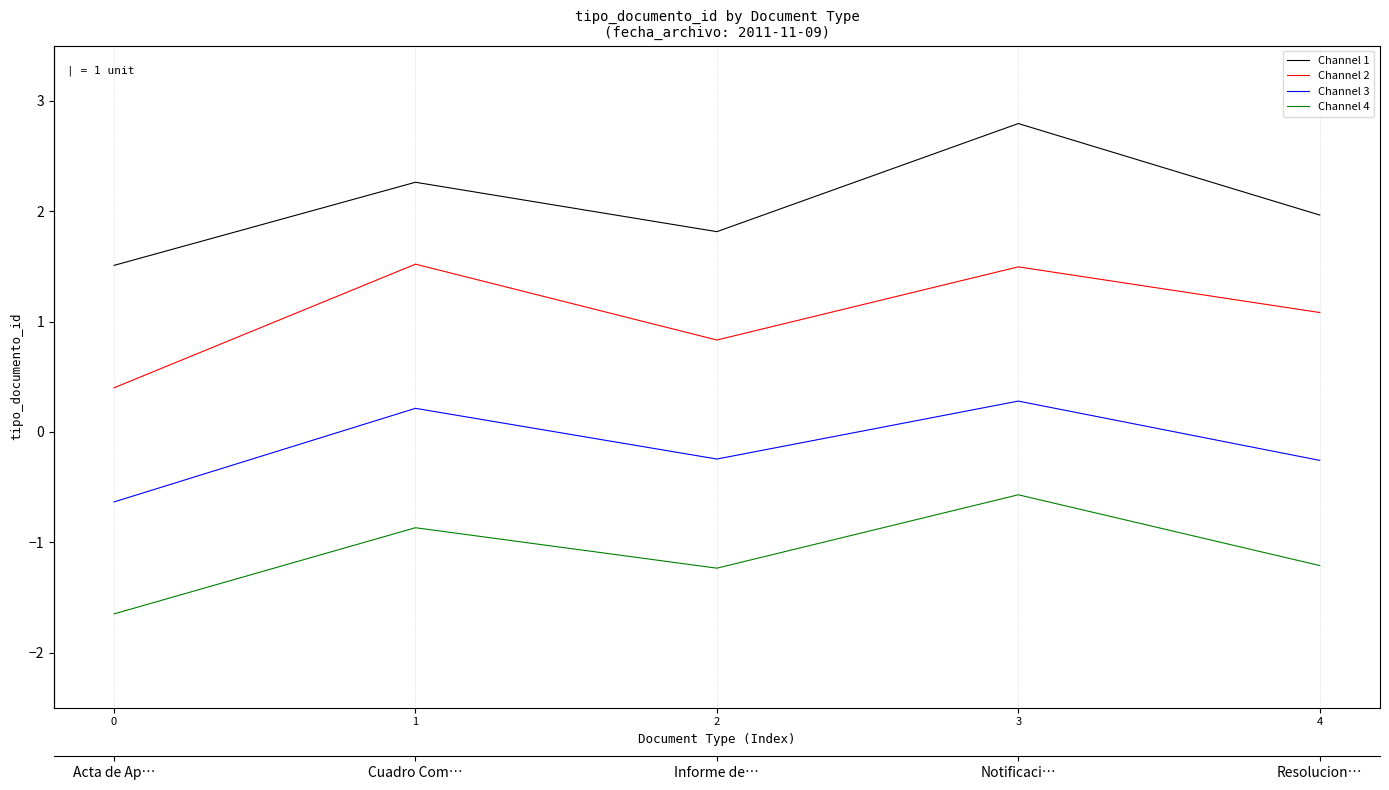

What is the sum of all Channel 3 values?

-0.6